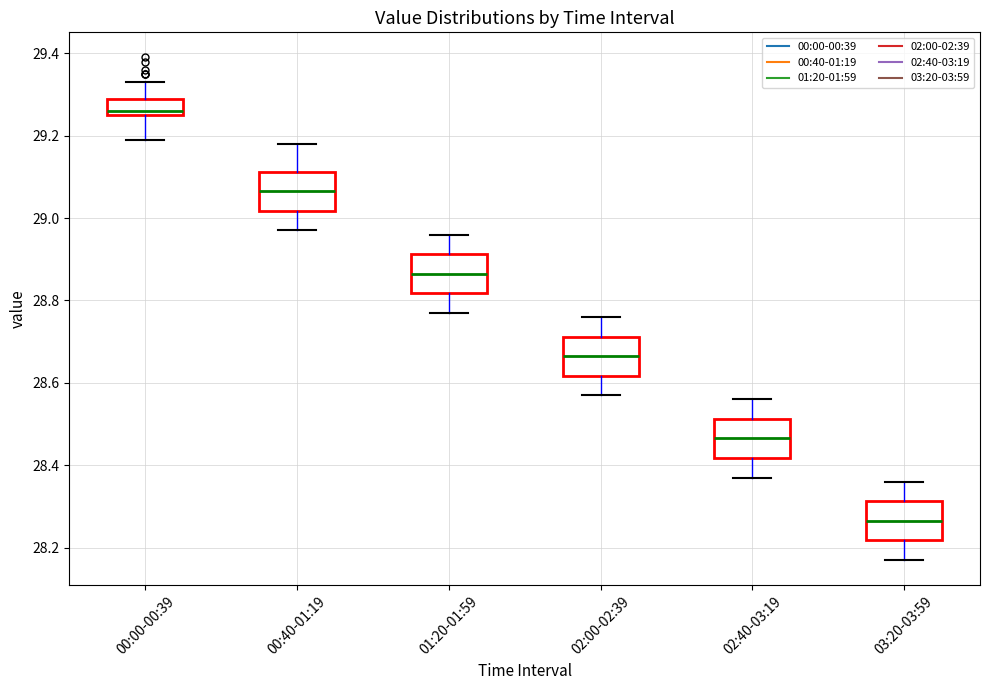

Reading left to right, read every box against the y-axis: the position of its median line, the range the box covers, and the ends of its whiskers. The values are not printed on the chart, so give them approximately, as read against the axis.

00:00-00:39: median 29.26 (just above the box's lower edge), box 29.26 to 29.30, whiskers 29.20 to 29.34
00:40-01:19: median 29.06, box 29.02 to 29.12, whiskers 28.98 to 29.18
01:20-01:59: median 28.86, box 28.82 to 28.92, whiskers 28.78 to 28.96
02:00-02:39: median 28.66, box 28.62 to 28.72, whiskers 28.58 to 28.76
02:40-03:19: median 28.46, box 28.42 to 28.52, whiskers 28.38 to 28.56
03:20-03:59: median 28.26, box 28.22 to 28.32, whiskers 28.18 to 28.36